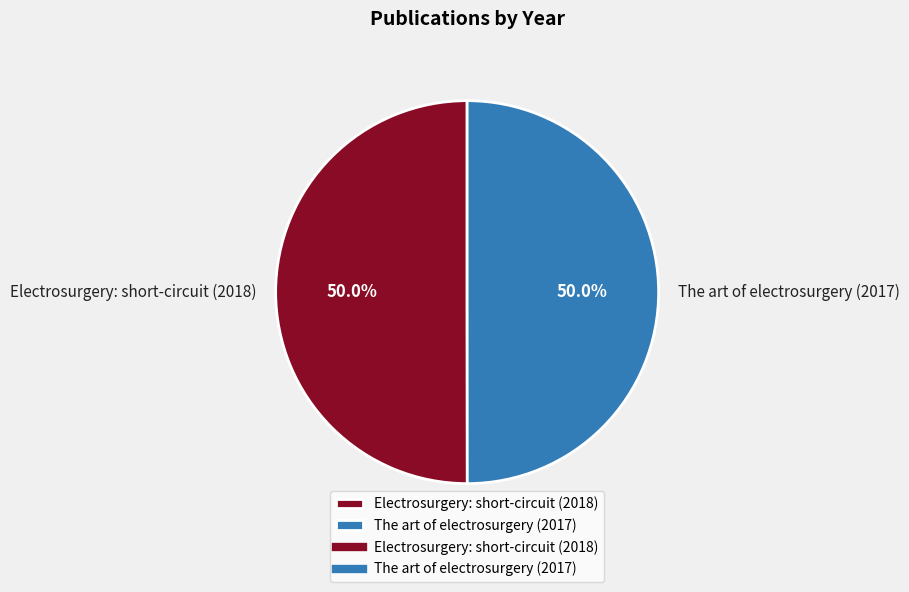

The Electrosurgery: short-circuit (2018) slice represents 50% of the pie. True or false?

True